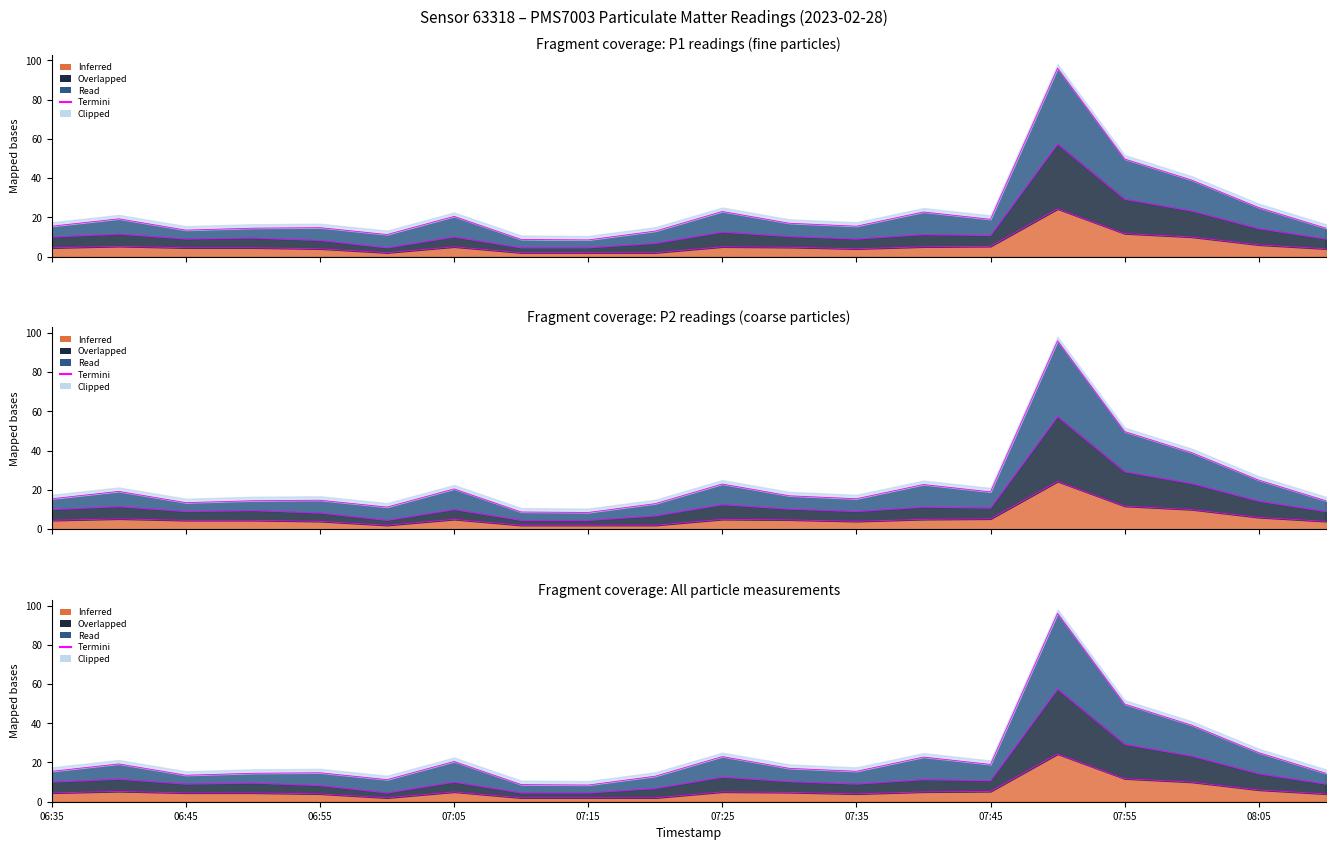

Read the Termini P2 value at 06:45.

9.0